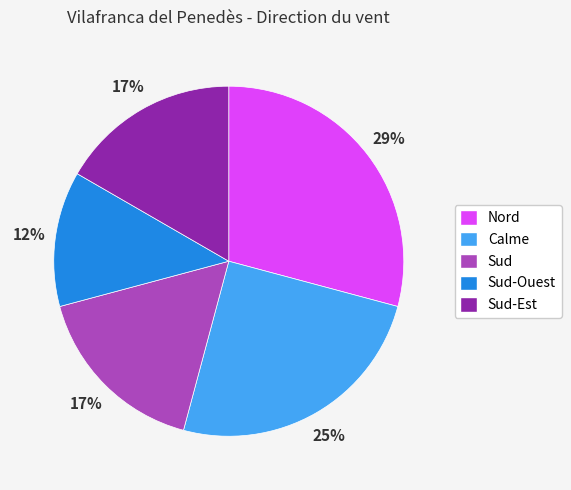

To the nearest percent, what is the combined percentage of Sud and Sud-Ouest?

29%